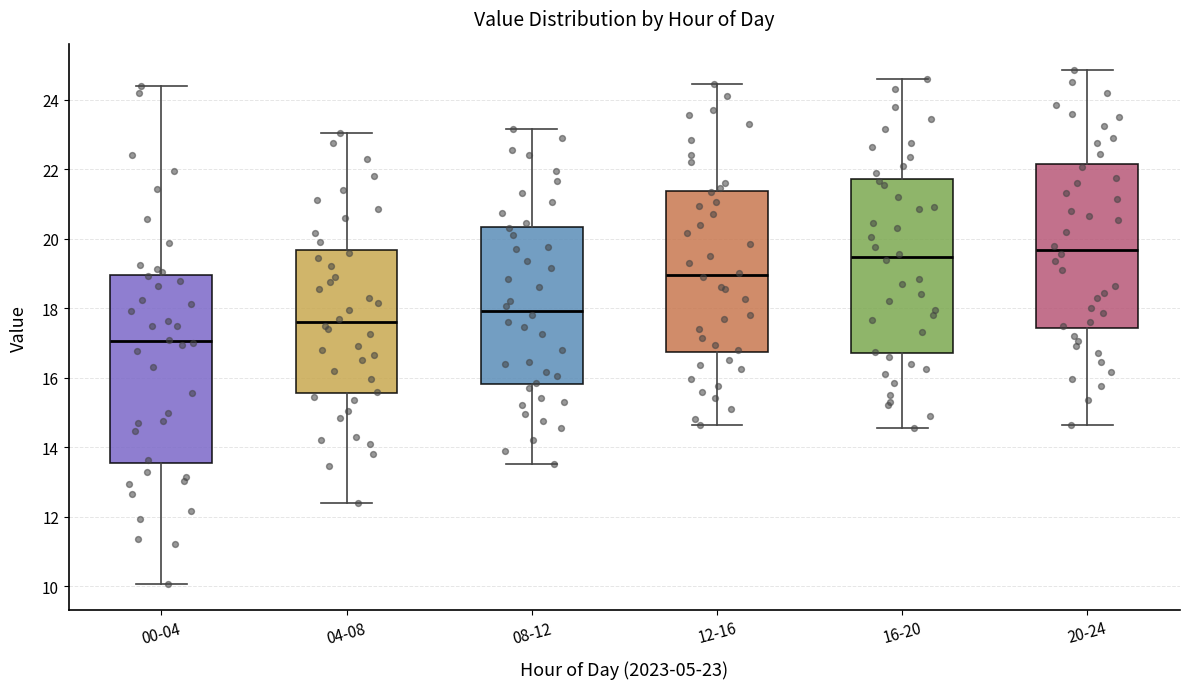

Where is the upper edge of the box for 12-16 on the y-axis? The values are not printed on the chart, so give them approximately, as read against the axis.

21.4